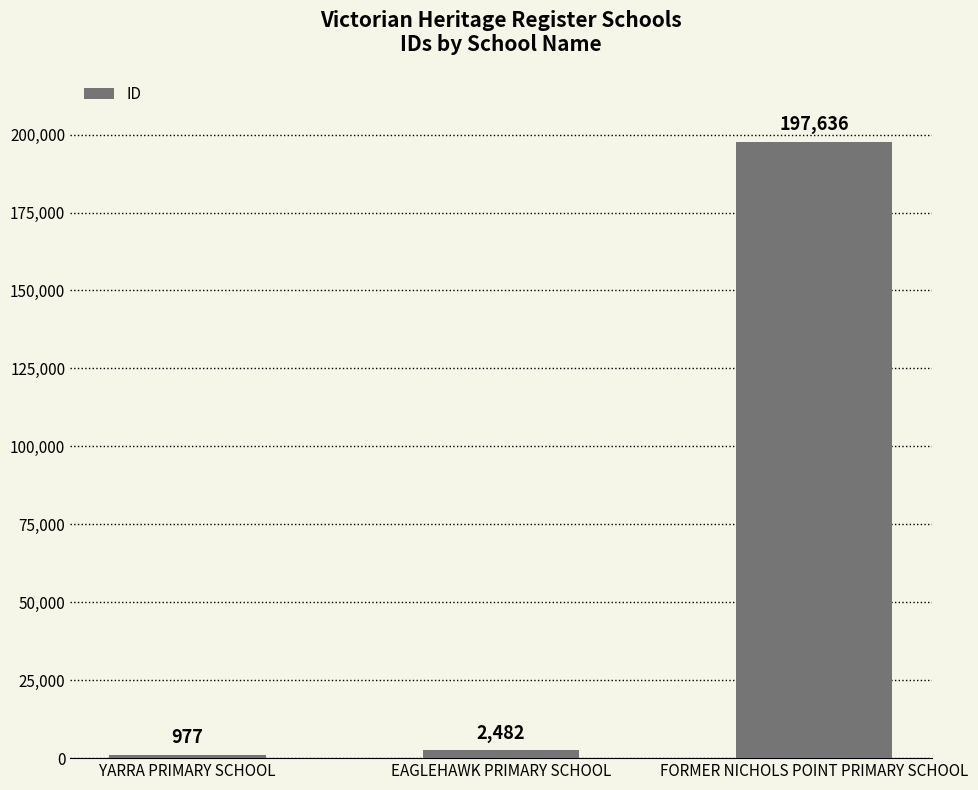

What is the value of the 1st bar from the left?

977